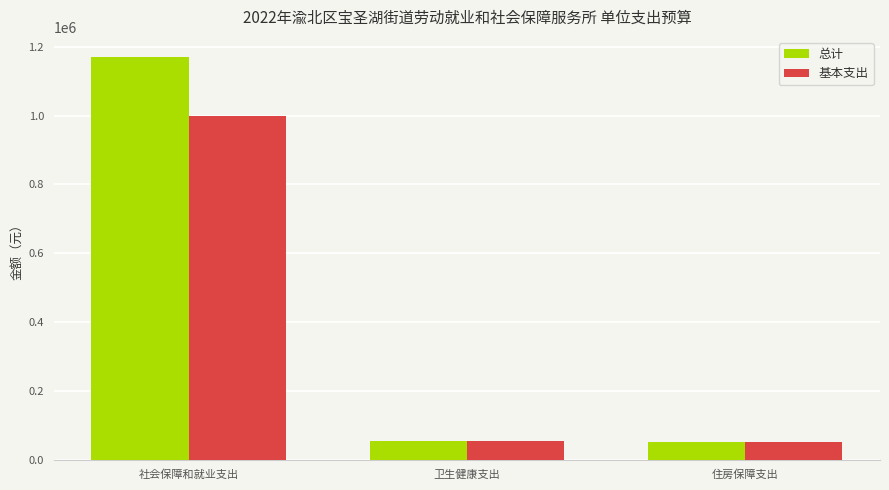

Rank the series by their average value, from lowest to highest.

基本支出, 总计